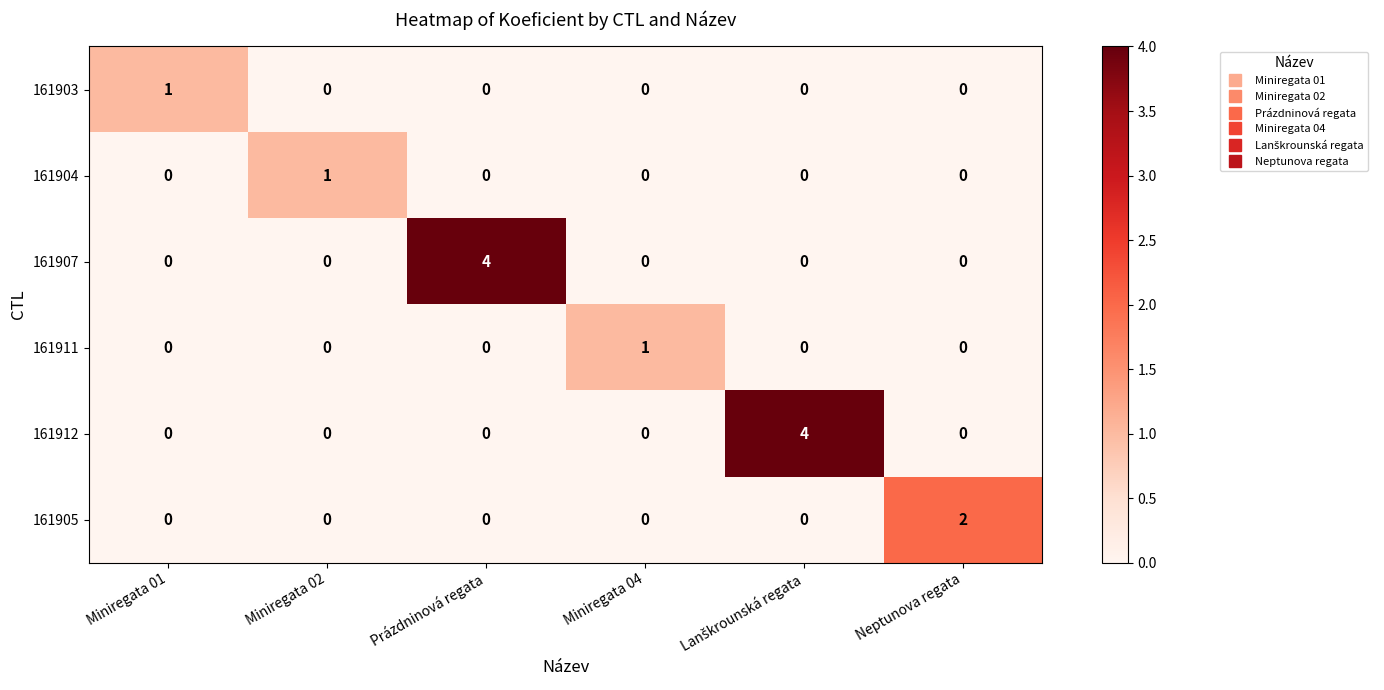

At how many categories does at least one series exceed 0?

6